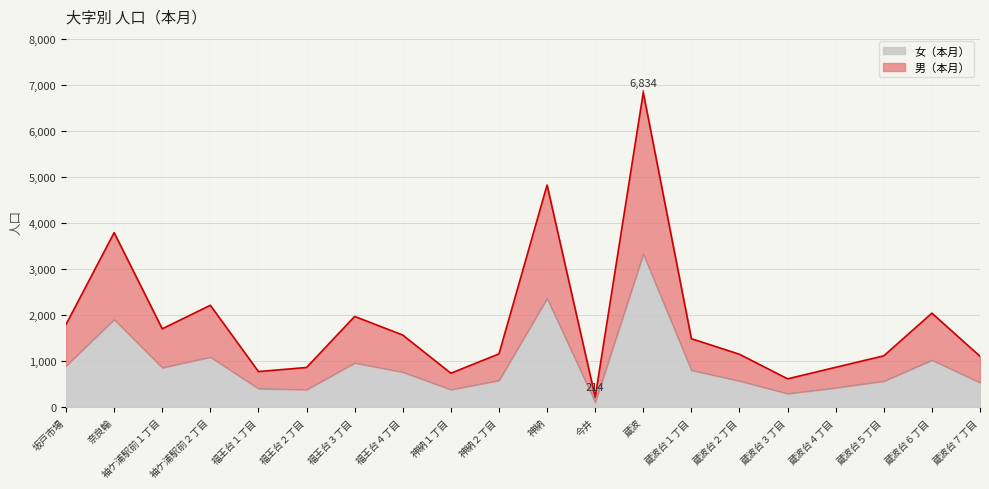

What is the label of the 16th point from the left?

蔵波台３丁目